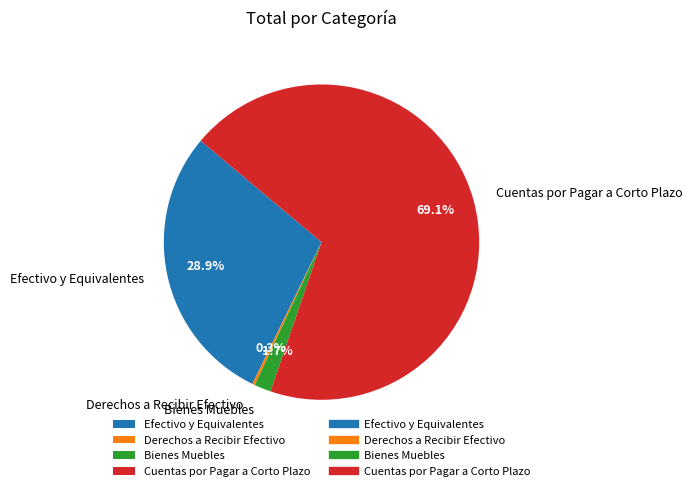

Which slice is the largest?

Cuentas por Pagar a Corto Plazo